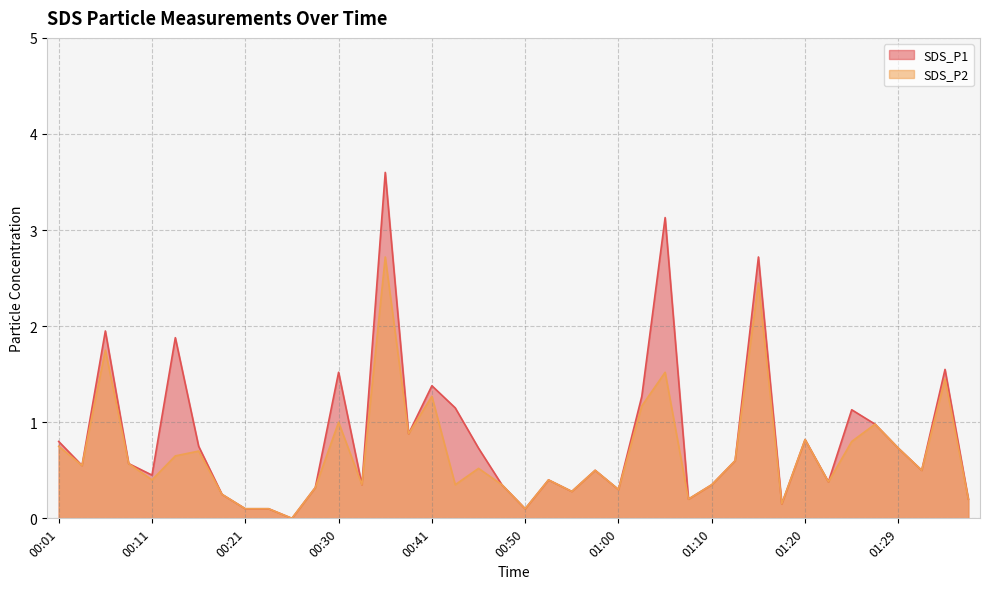

What is the label of the 15th point from the left?

00:36